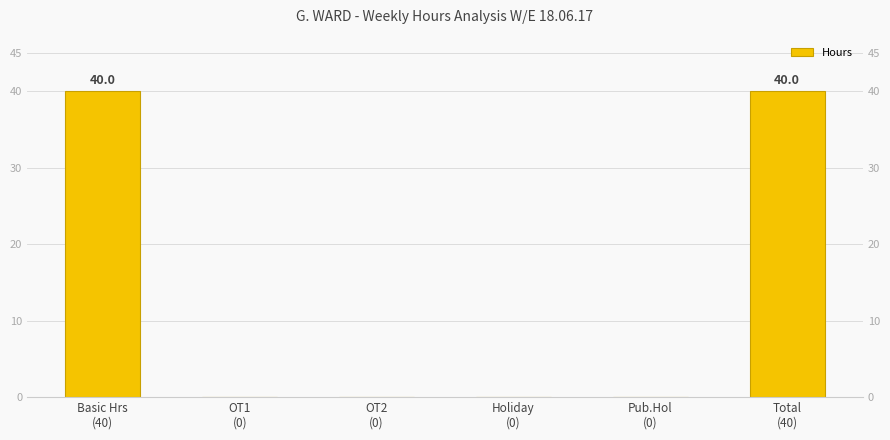

Reading right to left, what are all the values shown in this chart?

40	0	0	0	0	40